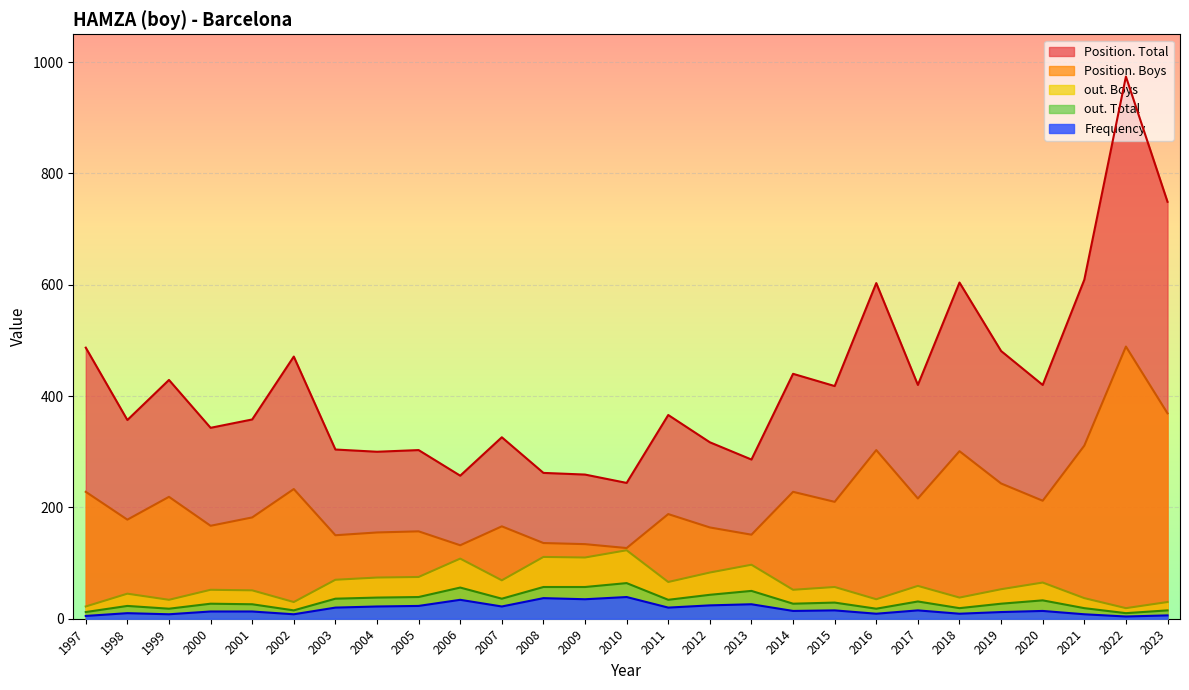

What is the maximum value for out. Boys?

123